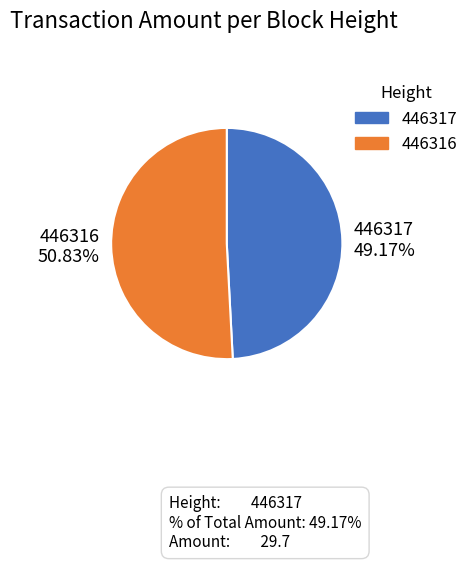

Is there a majority slice in this chart?

Yes